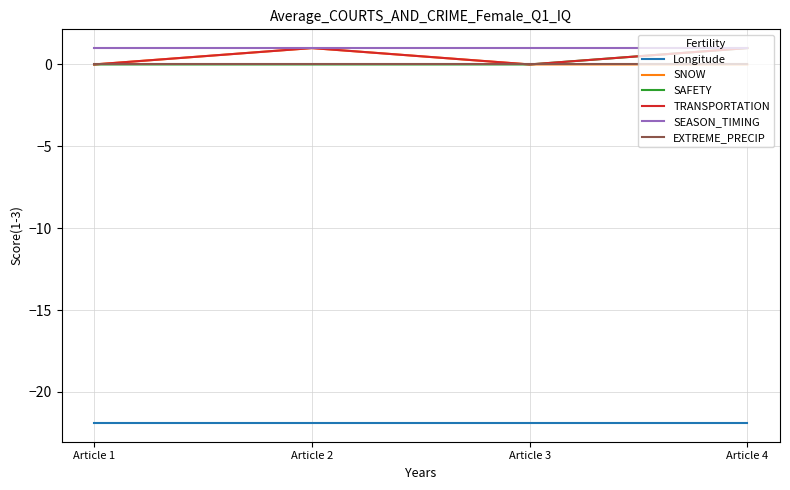

Is the value of SEASON_TIMING at Article 4 greater than the value of SNOW at Article 1?

Yes